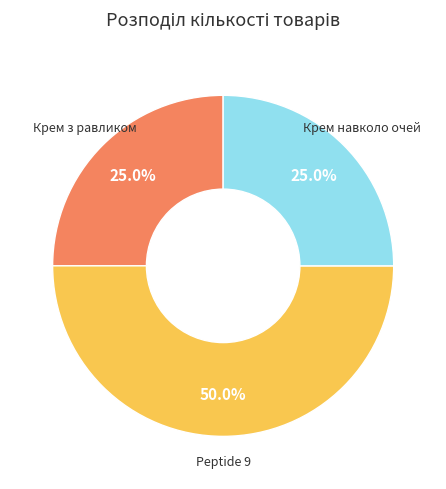

What percentage is NOT represented by Крем навколо очей?

75.0%